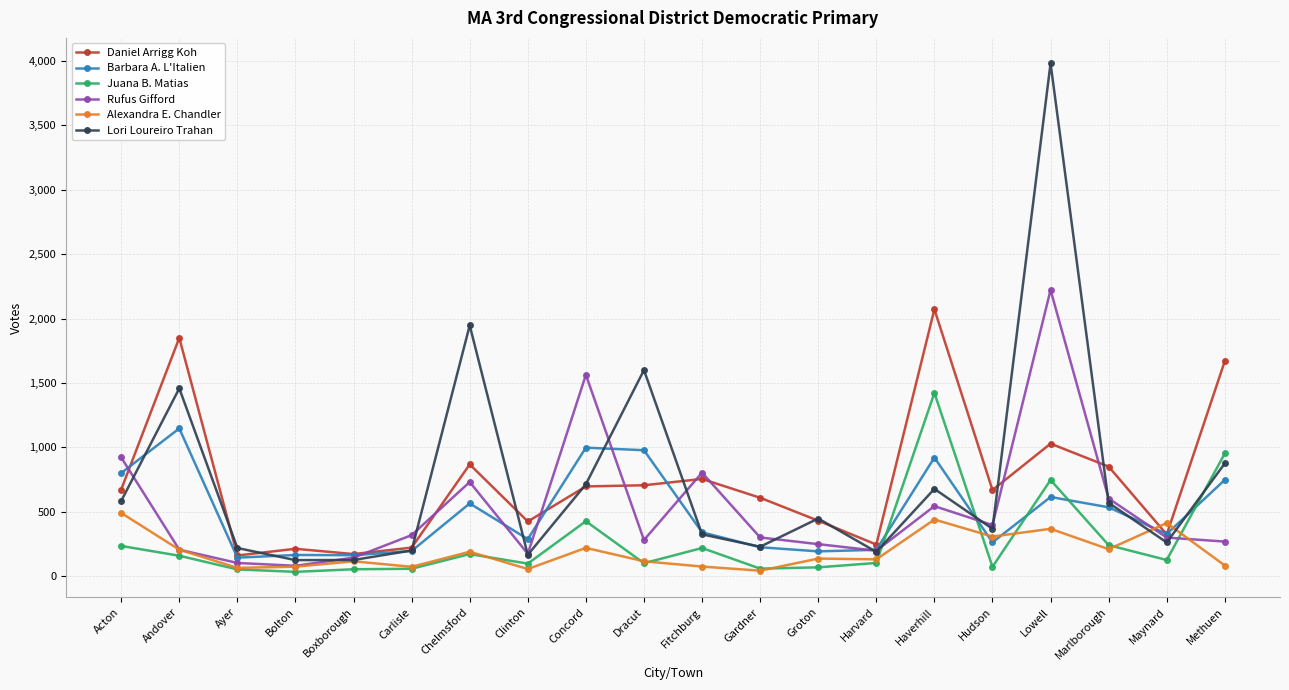

What is the difference between the maximum and minimum values in the Rufus Gifford series?

2141